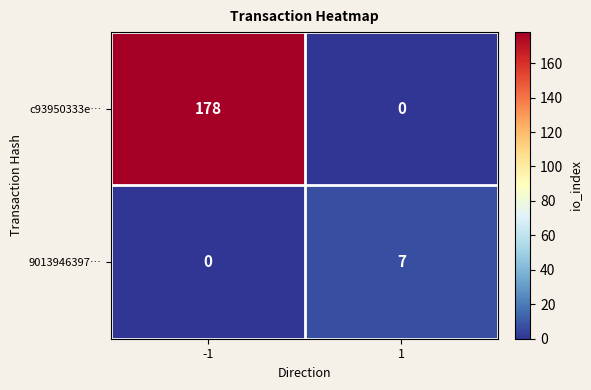

Reading left to right, what are all the values shown in this chart?

c93950333e…: 178	0
9013946397…: 0	7